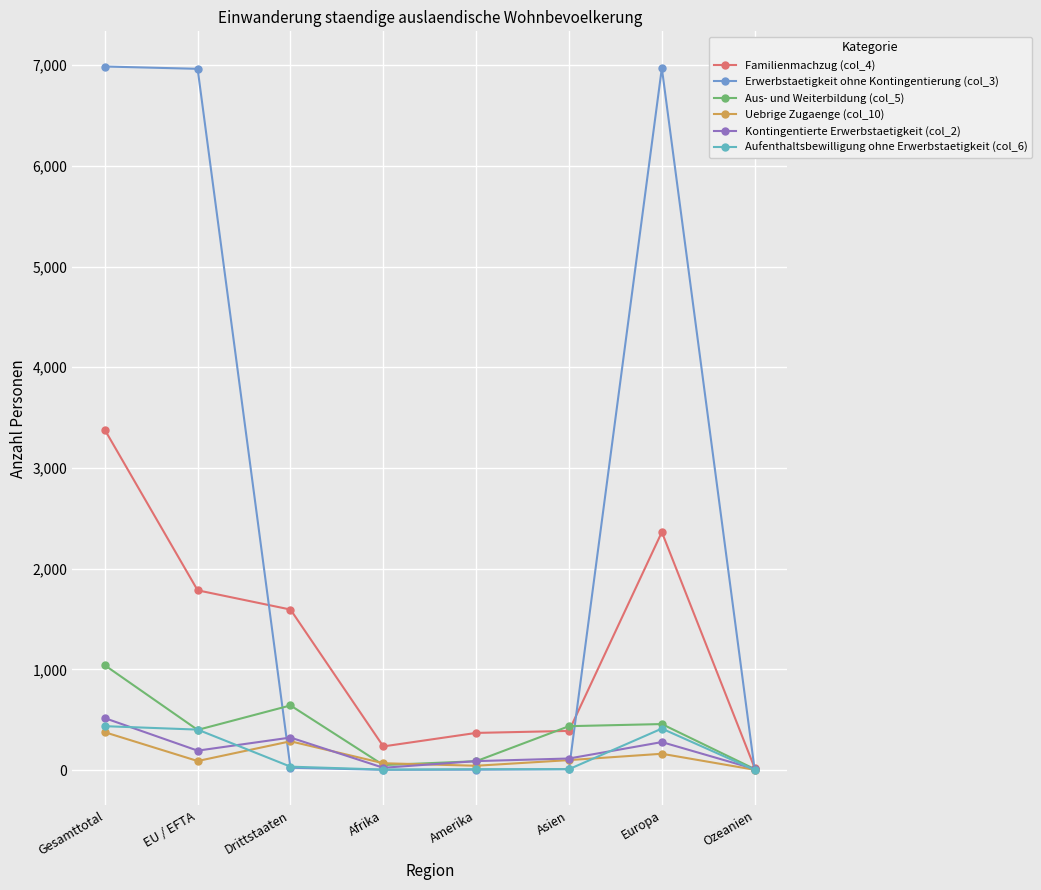

Reading left to right, extract all data points from this chart.

Familienmachzug (col_4): 3379	1785	1594	235	369	389	2363	20
Erwerbstaetigkeit ohne Kontingentierung (col_3): 6986	6963	23	3	4	9	6970	0
Aus- und Weiterbildung (col_5): 1041	399	642	50	88	436	457	10
Uebrige Zugaenge (col_10): 376	90	286	68	43	99	162	3
Kontingentierte Erwerbstaetigkeit (col_2): 516	193	323	23	89	115	278	11
Aufenthaltsbewilligung ohne Erwerbstaetigkeit (col_6): 436	402	34	5	9	9	412	1